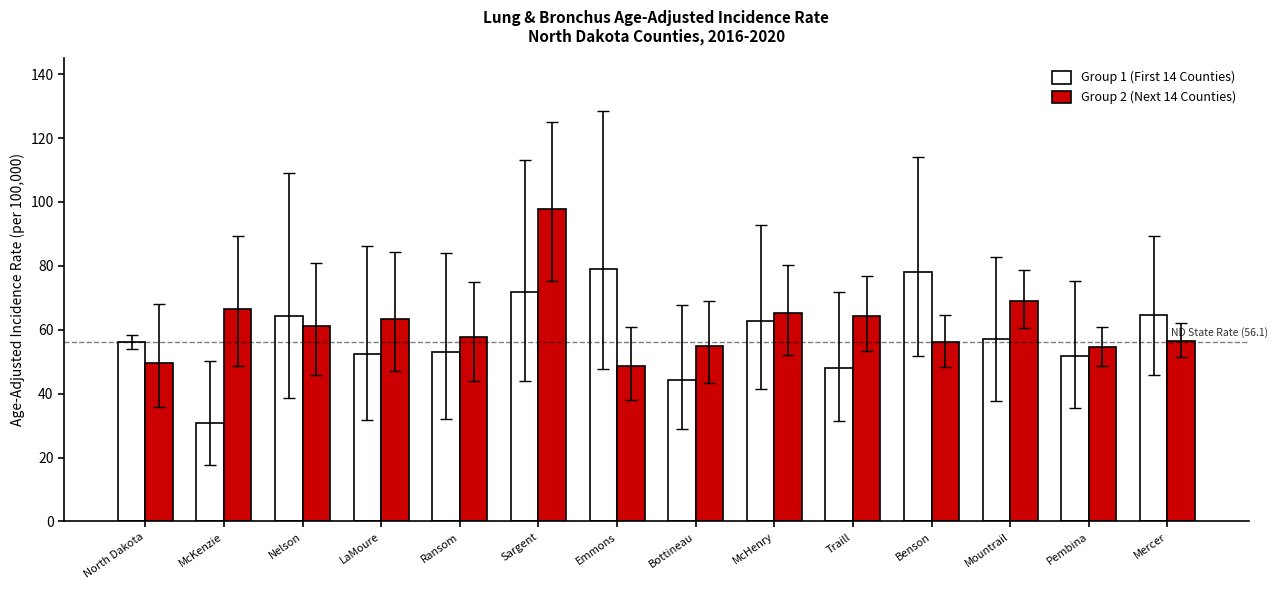

What is the difference between the Group 1 (First 14 Counties) values at McKenzie and Mountrail?

26.2